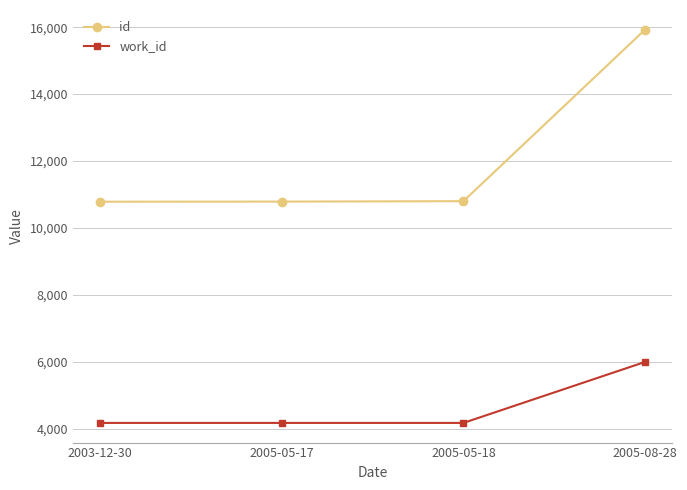

What are all the series names shown in the legend?

id, work_id